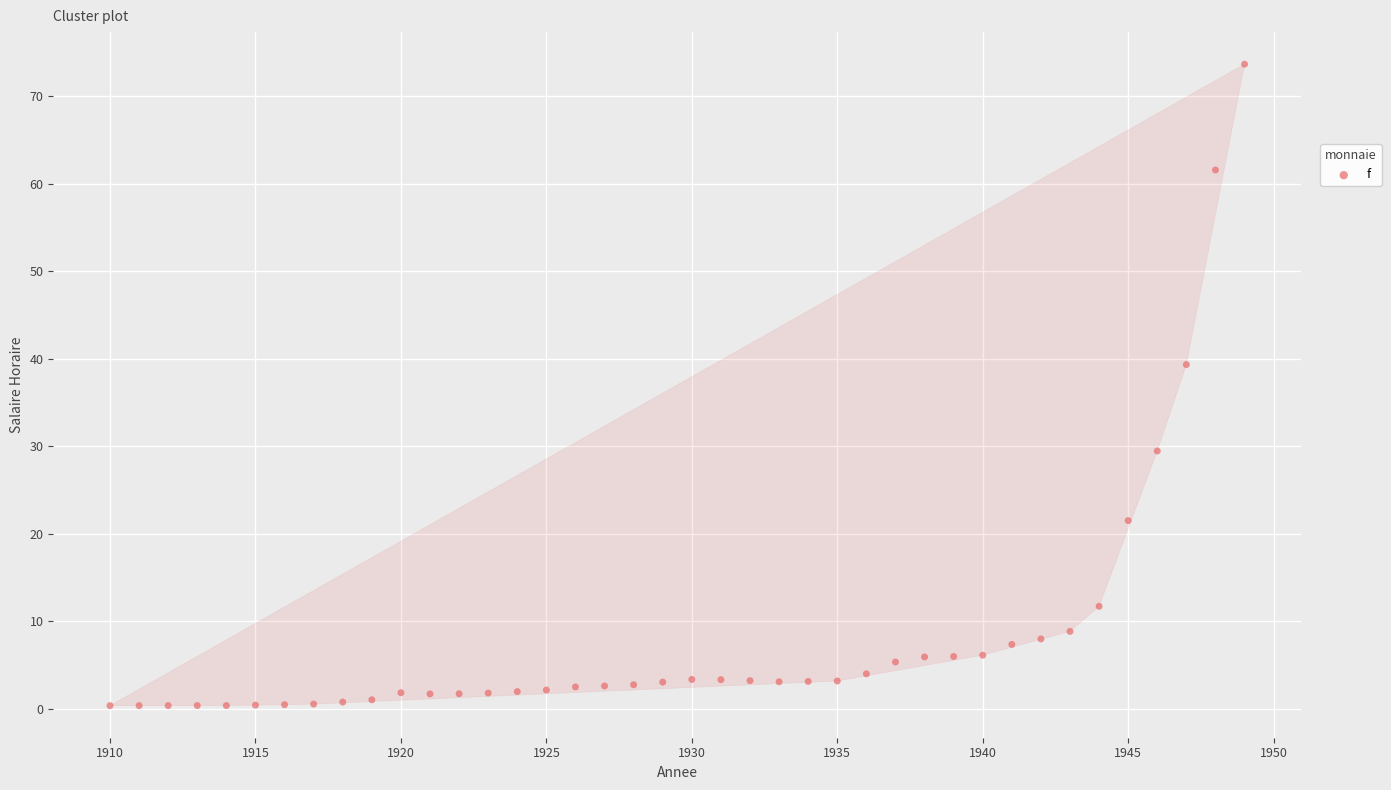

What Y value in the scatter plot is closest to 37?

39.3